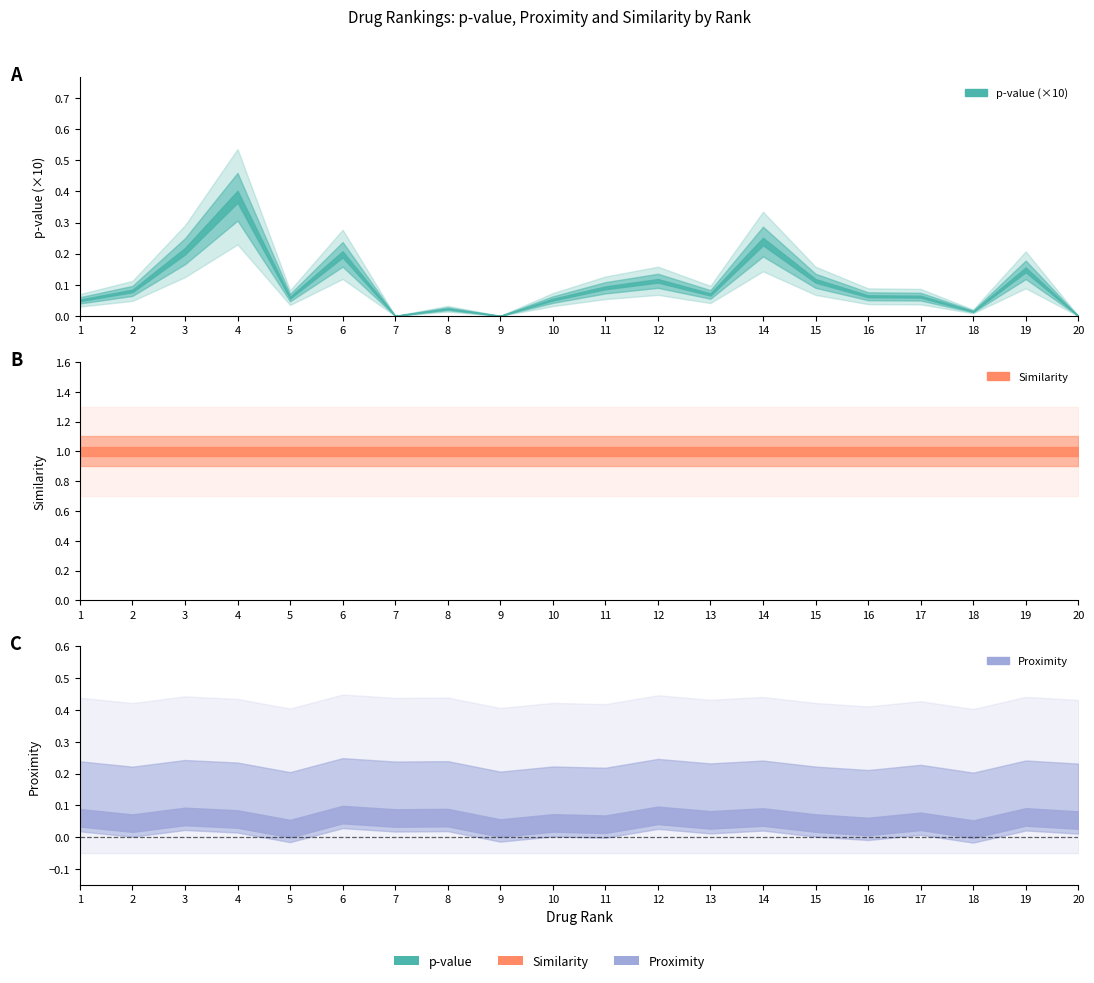

In pvalue, how many points are lower than both neighbors (excluding endpoints)?

5